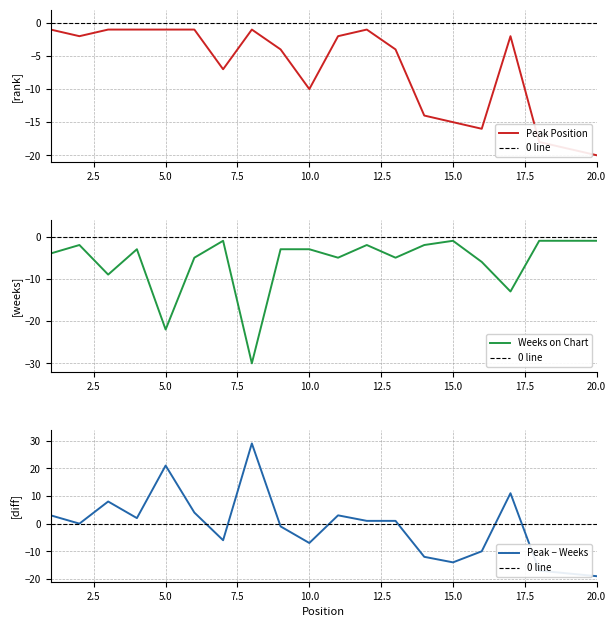

Is the value of Peak − Weeks at 17.5 greater than the value of Weeks on Chart at 9?

Yes